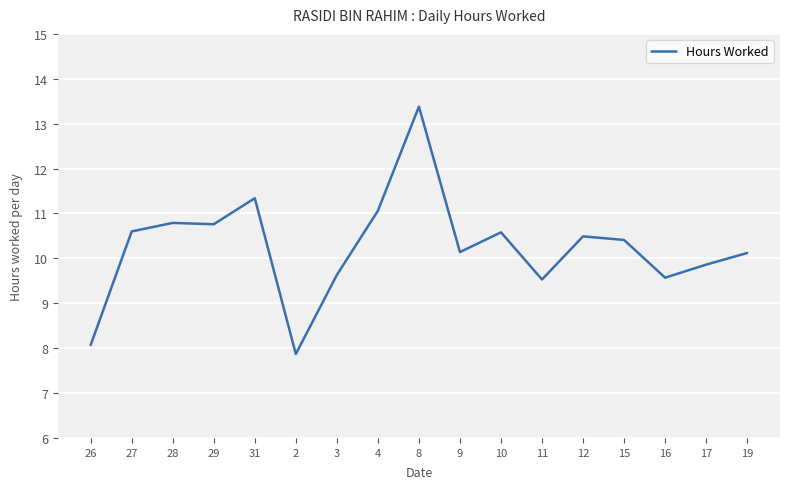

What is the maximum value shown in the chart?

13.4